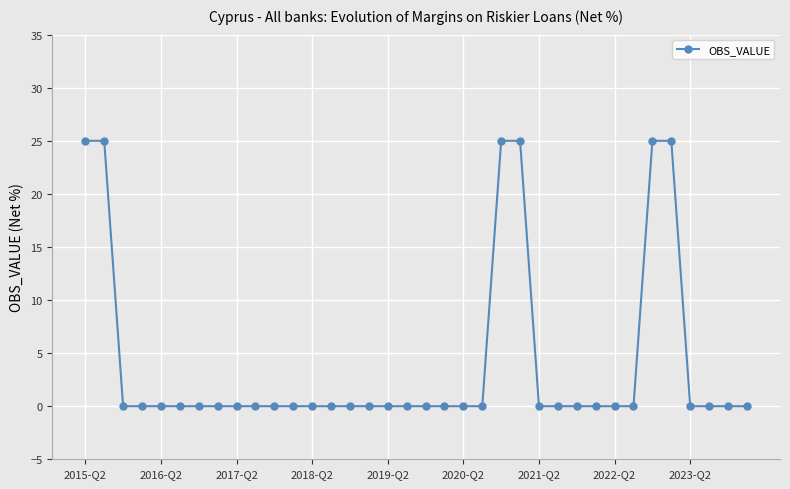

What is the difference between the maximum and minimum values?

25